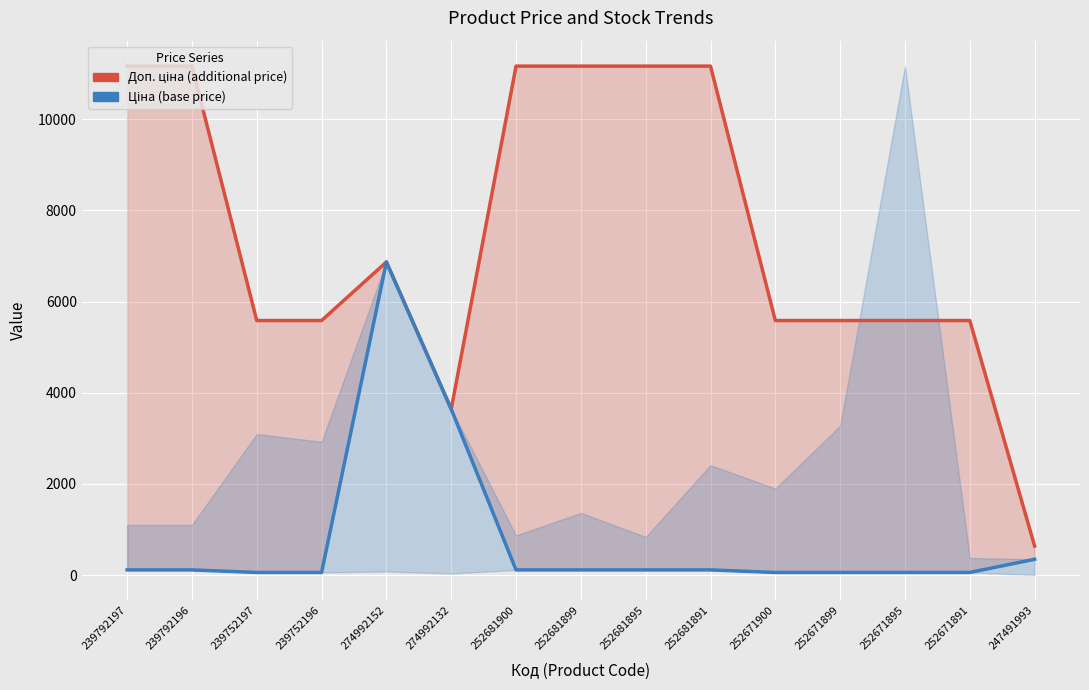

Which has a higher value, 252671899 or 252671900?

252671899